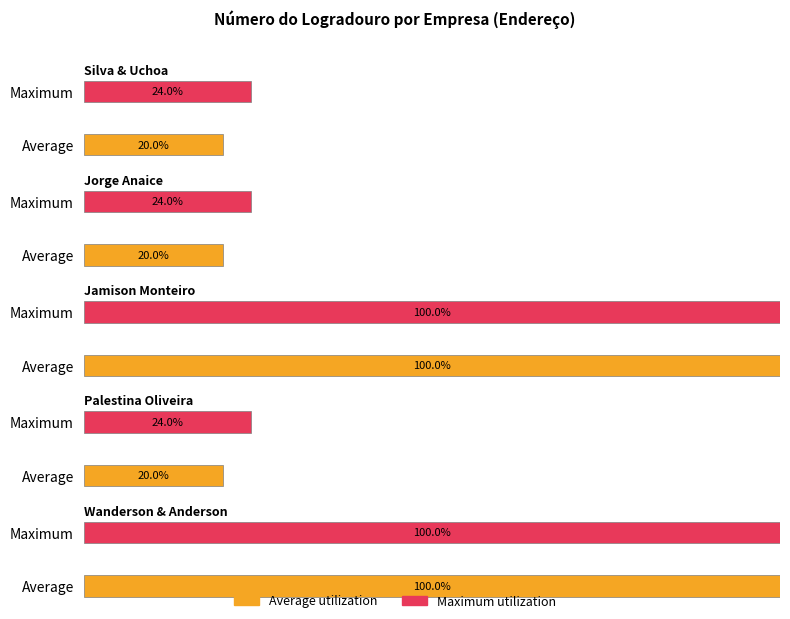

Where does the Average utilization series first go above 759?

Silva & Uchoa